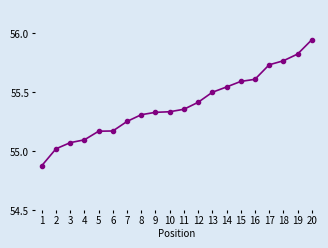

Is it true that the value at 9 is 81.8?

False